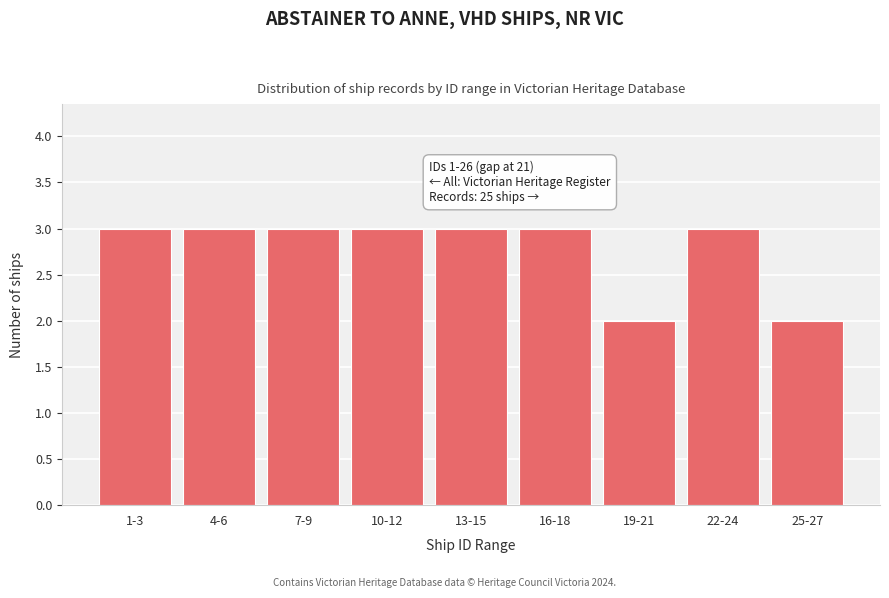

Reading left to right, transcribe all the data shown in this chart.

3	3	3	3	3	3	2	3	2